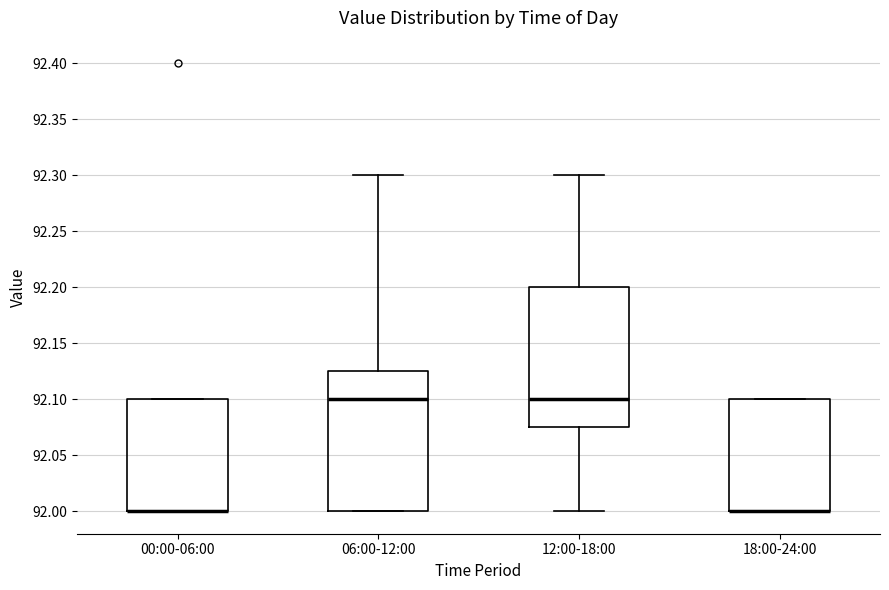

Reading left to right, transcribe this box plot: for each box, give where its median line is, the range the box spans, and where its two whiskers end, as read against the y-axis. The values are not printed on the chart, so give them approximately, as read against the axis.

00:00-06:00: median 92.000 (drawn on the box's lower edge), box 92.000 to 92.100, whiskers 92.000 to 92.100
06:00-12:00: median 92.100, box 92.000 to 92.125, whiskers 92.000 to 92.300
12:00-18:00: median 92.100, box 92.075 to 92.200, whiskers 92.000 to 92.300
18:00-24:00: median 92.000 (drawn on the box's lower edge), box 92.000 to 92.100, whiskers 92.000 to 92.100